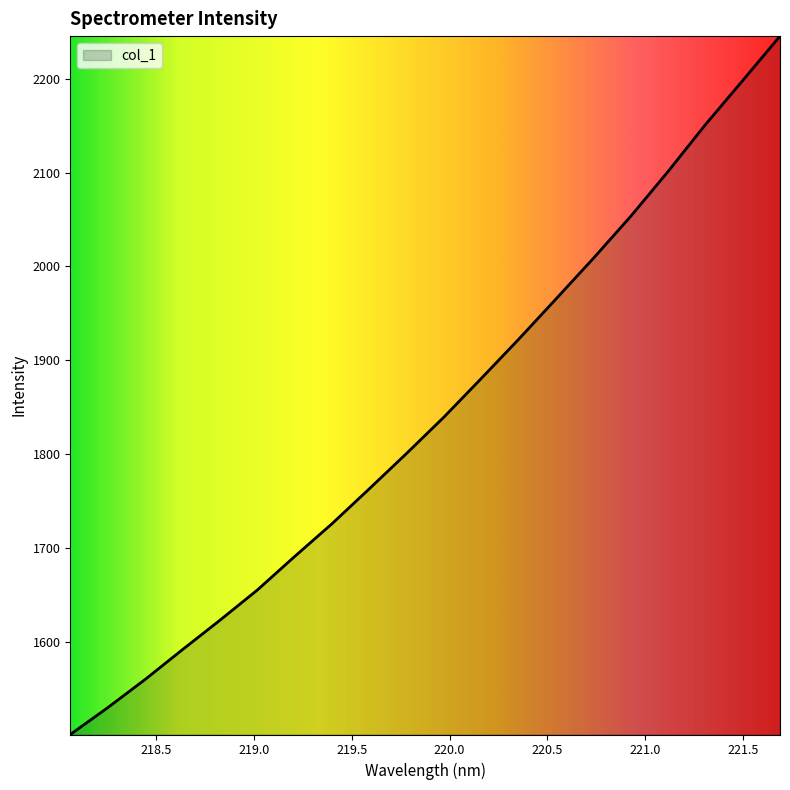

How many categories are shown in the chart?

20